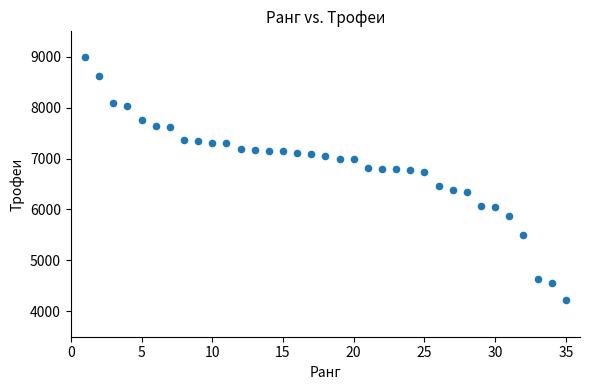

What is the range of X values (max minus min)?

34